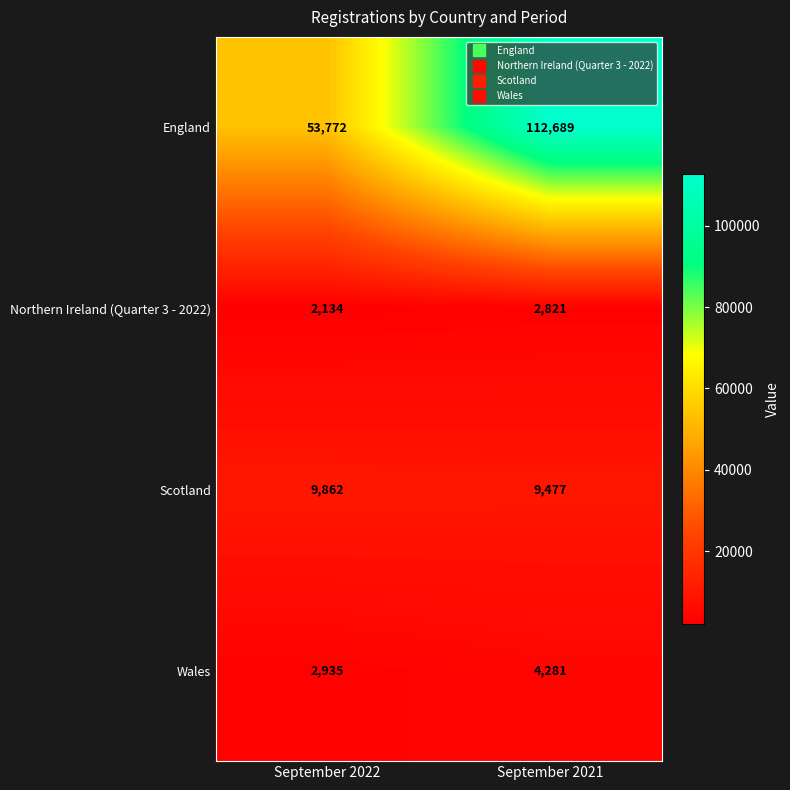

What is the maximum value shown in the chart?

112689